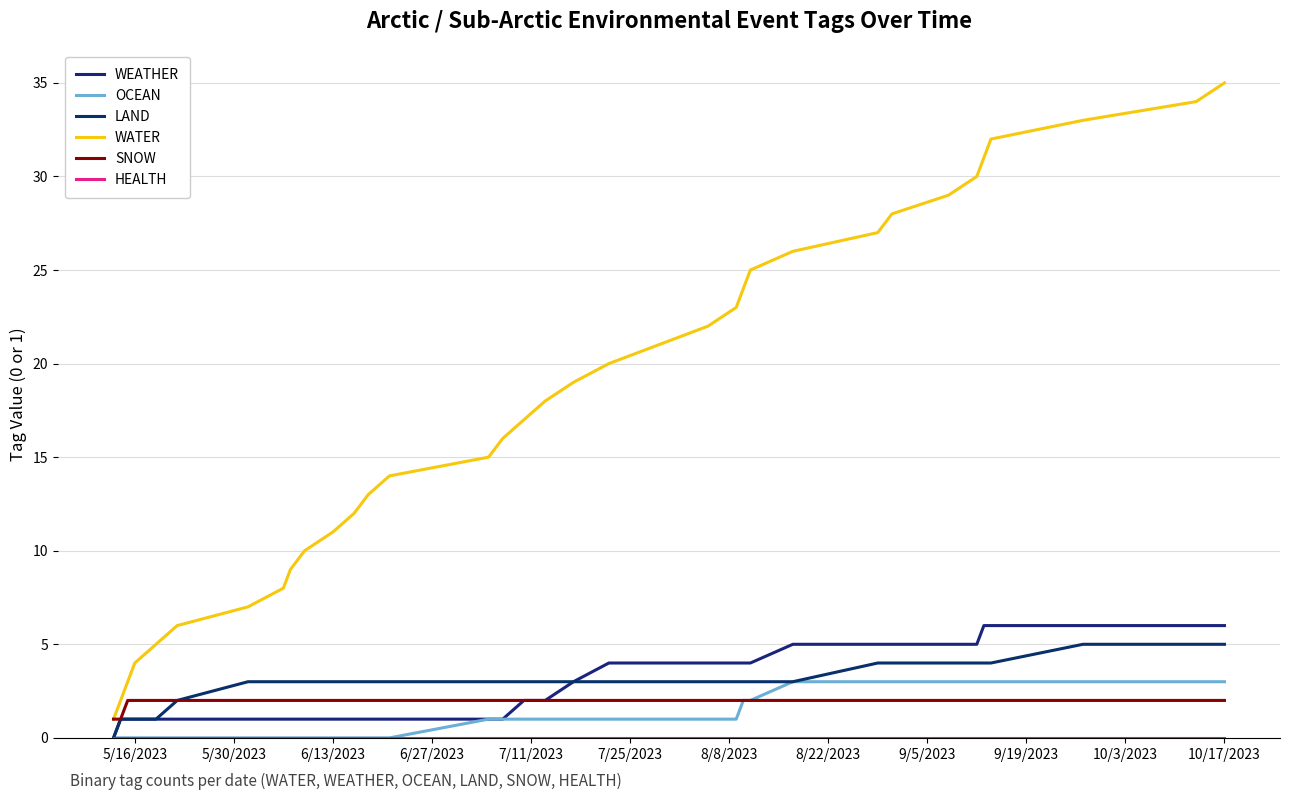

Is this an area chart (filled region under the line)?

No